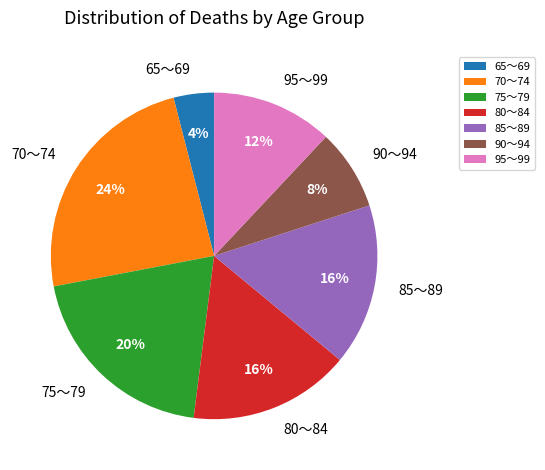

How many segments does this pie chart have?

7